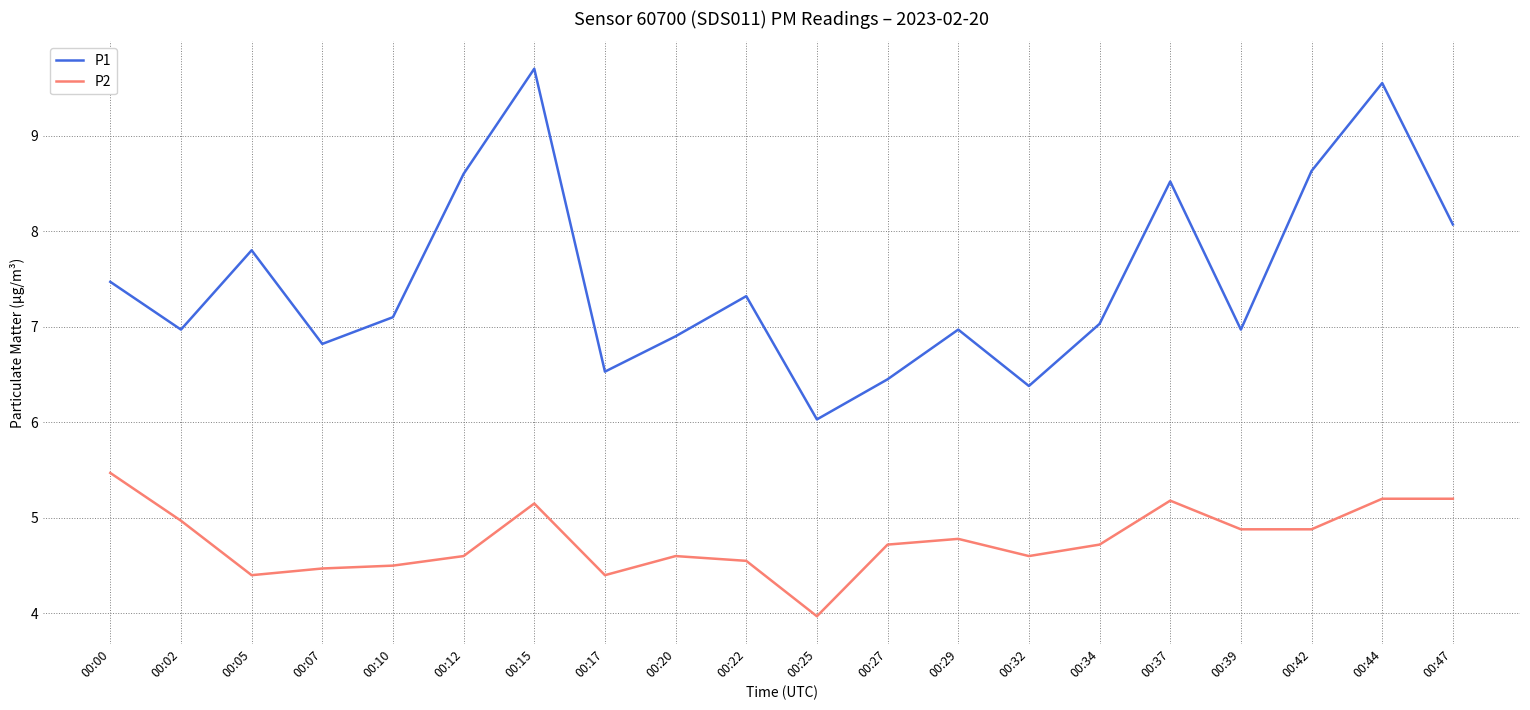

Which series has the largest range (max minus min)?

P1